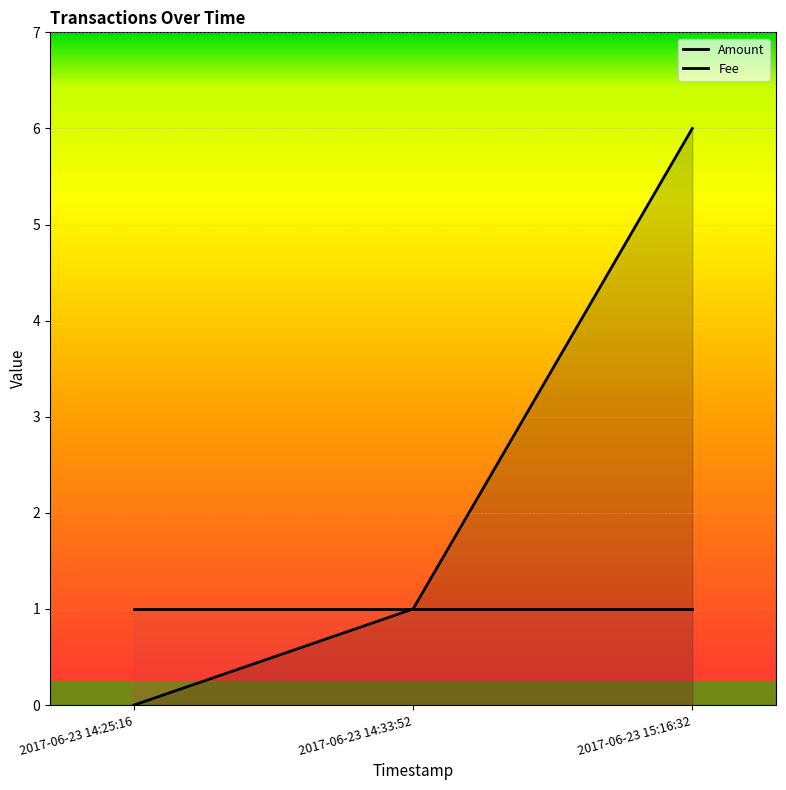

How many categories are shown in the chart?

3